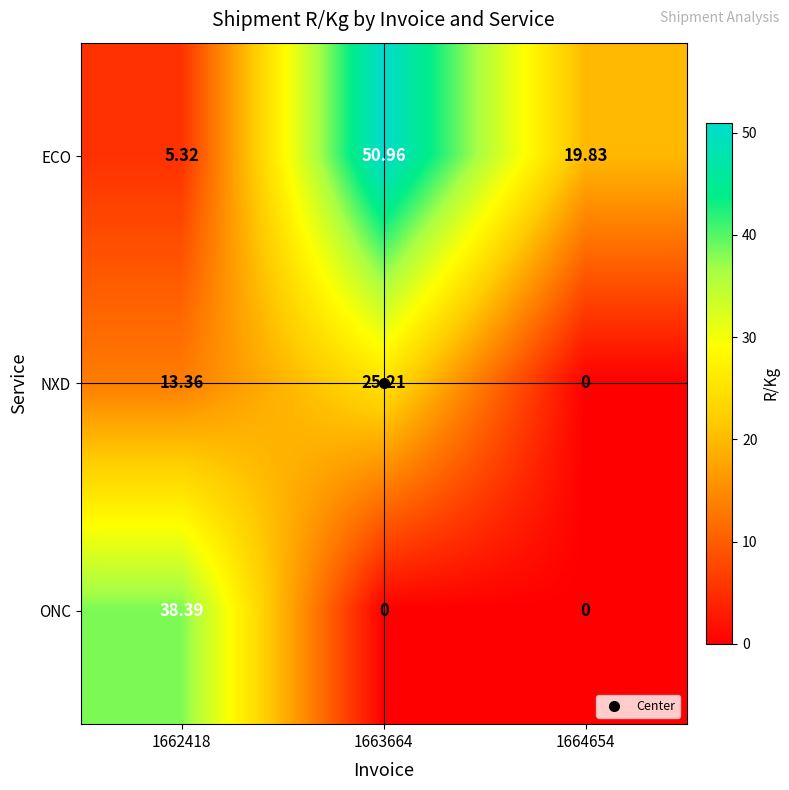

Rank the series at 1663664 from lowest to highest value.

ONC, NXD, ECO